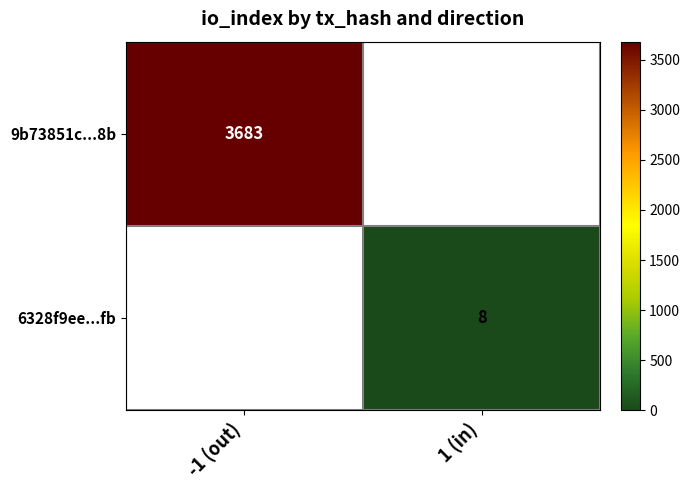

The value of 9b73851c...8b at -1 (out) is 5456. True or false?

False